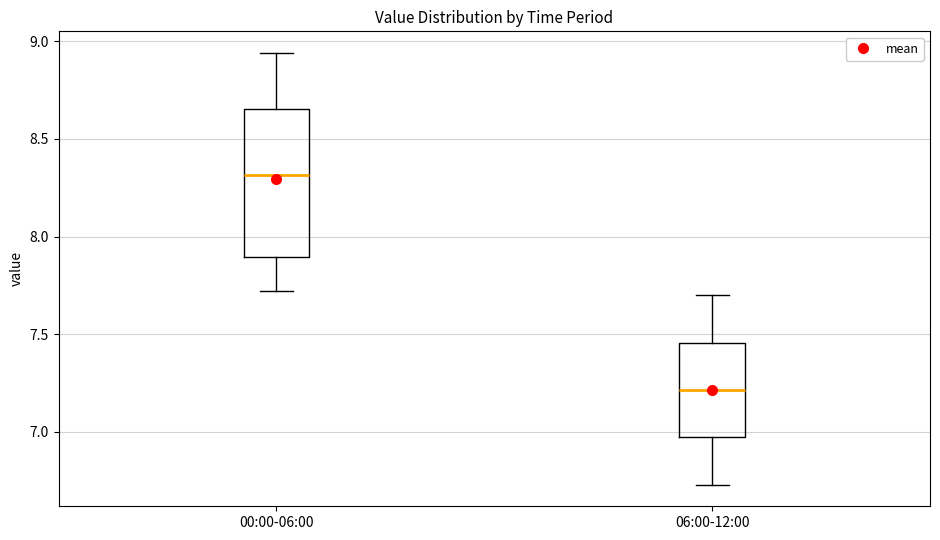

Which box has the lowest median line?

06:00-12:00